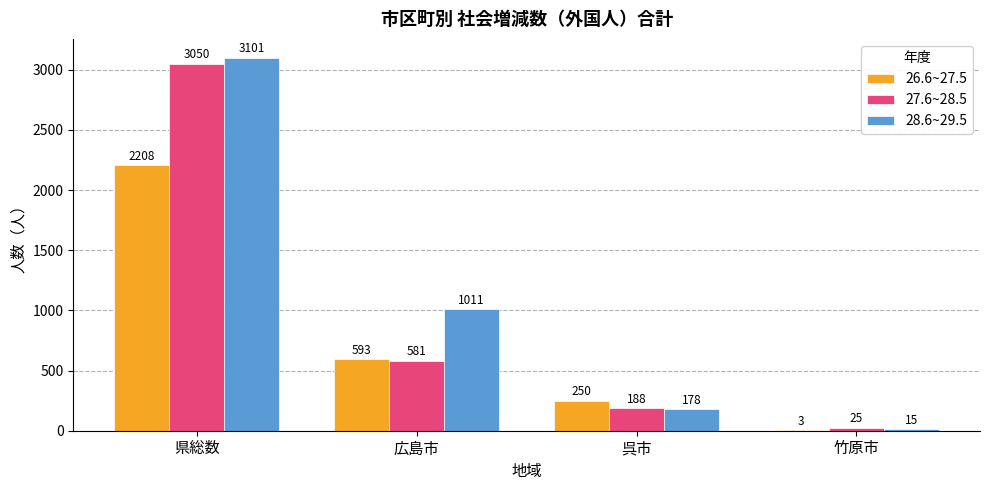

True or false: 27.6~28.5 has a value of 188 at 呉市.

True